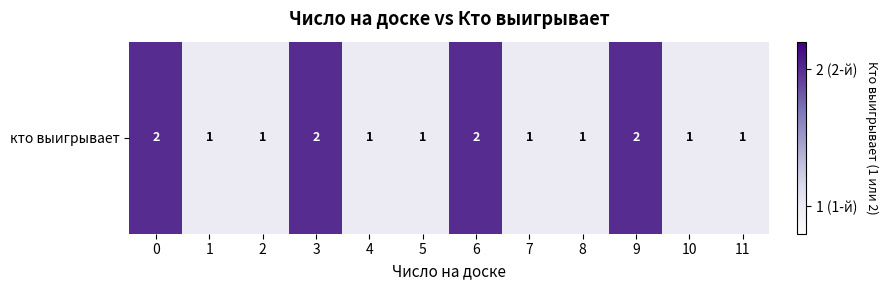

Reading left to right, extract all data points from this chart.

2	1	1	2	1	1	2	1	1	2	1	1